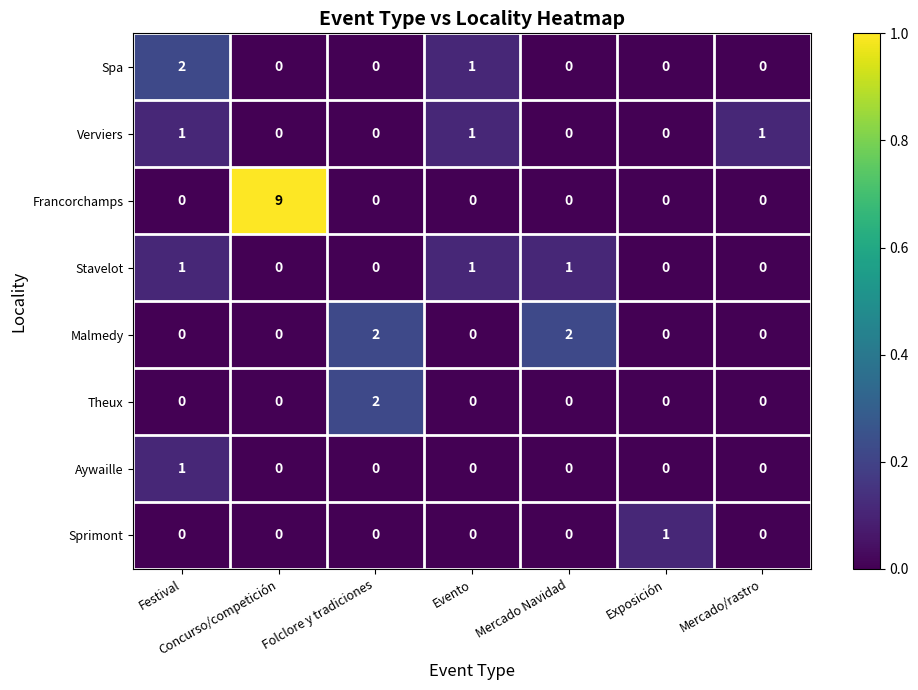

How many Malmedy values are between 0 and 2?

7